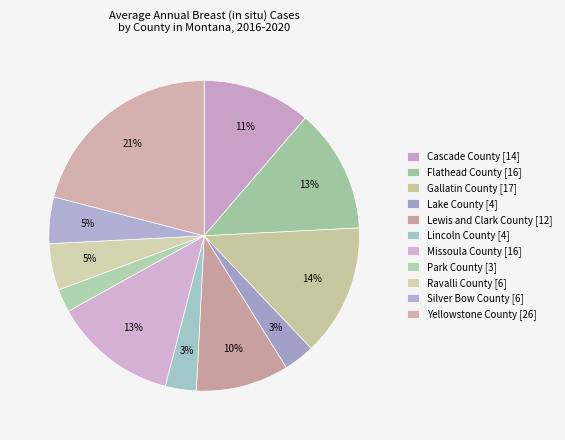

What is the largest slice in the pie chart?

Yellowstone County